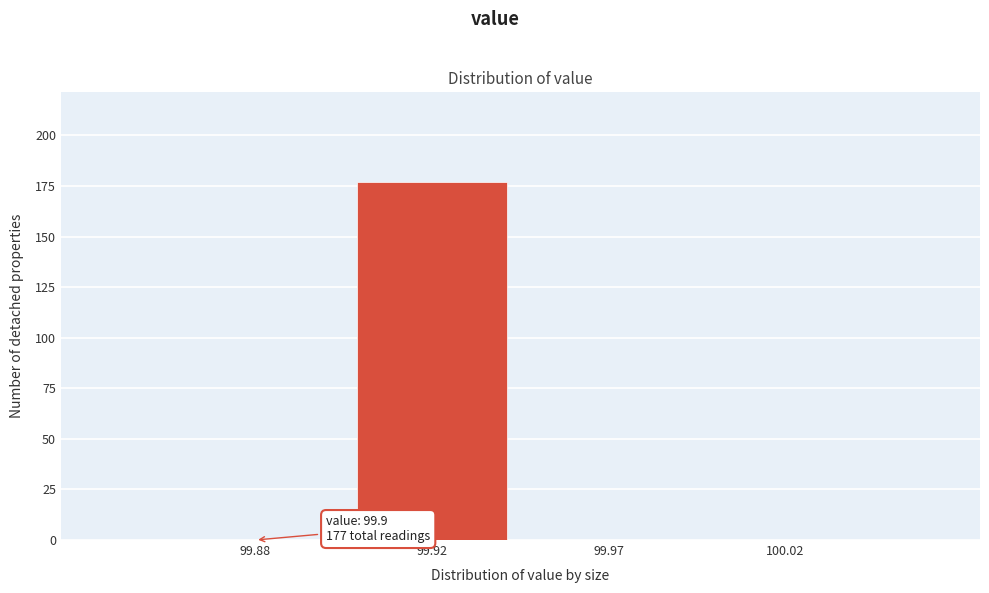

Reading left to right, transcribe all the data shown in this chart.

99.88=0	99.92=177	99.97=0	100.02=0